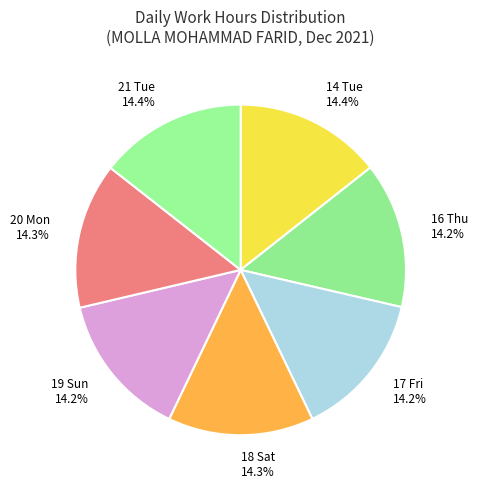

Combined, do 19 Sun 14.2% and 16 Thu 14.2% account for over 50%?

No